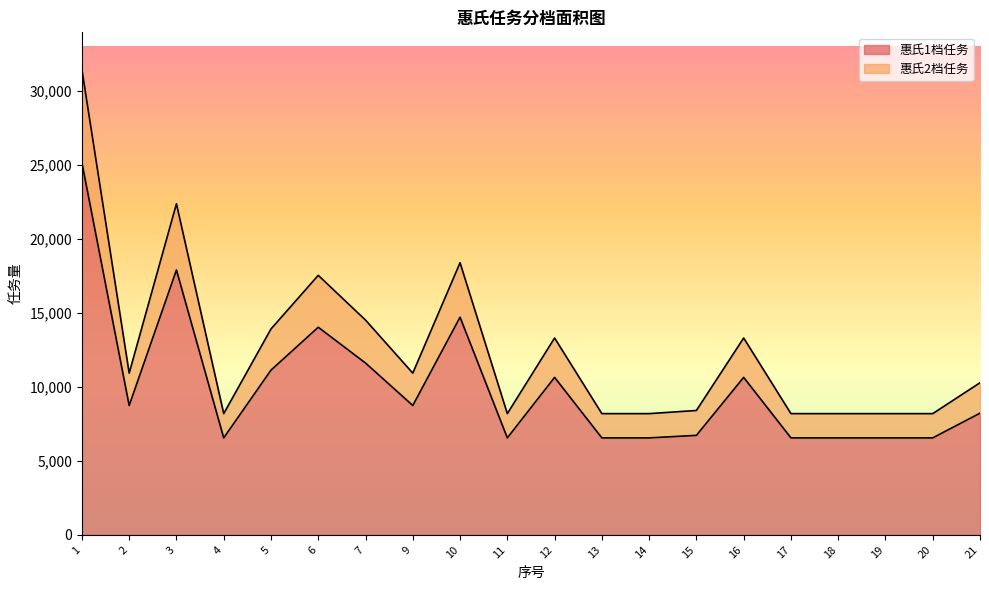

What is the spread (max minus min) of values at 1?

6293